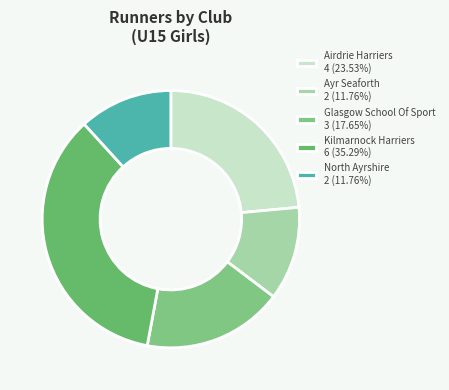

Does Airdrie Harriers account for over 50% of the chart?

No